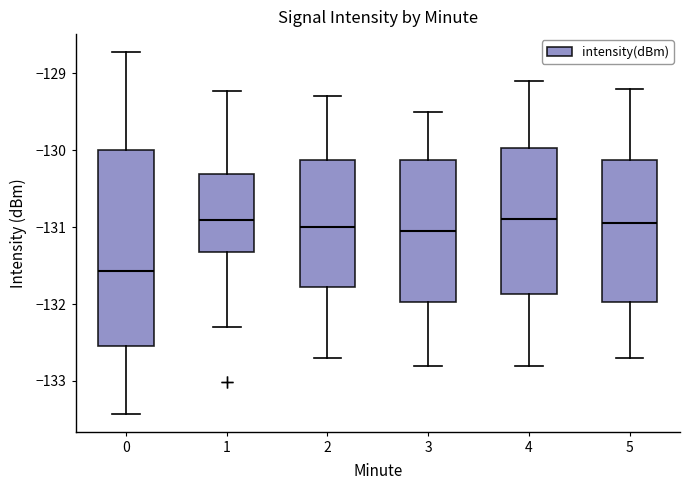

Reading left to right, transcribe this box plot: for each box, give where its median line is, the range the box spans, and where its two whiskers end, as read against the y-axis. The values are not printed on the chart, so give them approximately, as read against the axis.

0: median -131.6, box -132.5 to -130.0, whiskers -133.4 to -128.7
1: median -130.9, box -131.3 to -130.3, whiskers -132.3 to -129.2
2: median -131.0, box -131.8 to -130.1, whiskers -132.7 to -129.3
3: median -131.0, box -132.0 to -130.1, whiskers -132.8 to -129.5
4: median -130.9, box -131.9 to -130.0, whiskers -132.8 to -129.1
5: median -130.9, box -132.0 to -130.1, whiskers -132.7 to -129.2